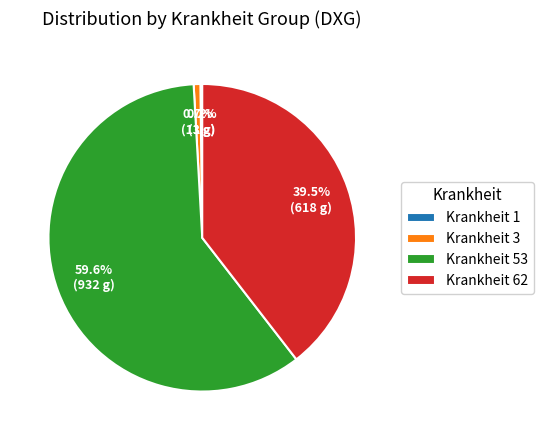

Which category accounts for the majority?

Krankheit 53